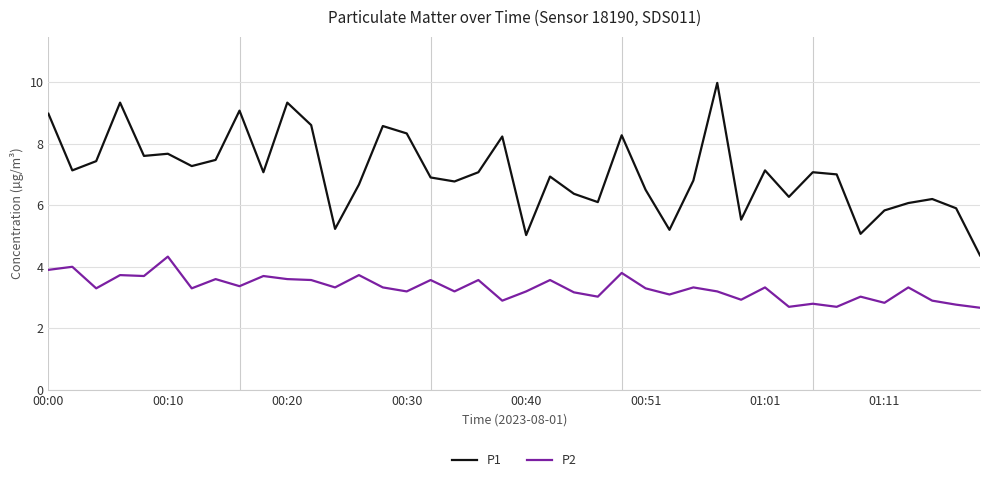

What is the smallest value displayed?

2.7